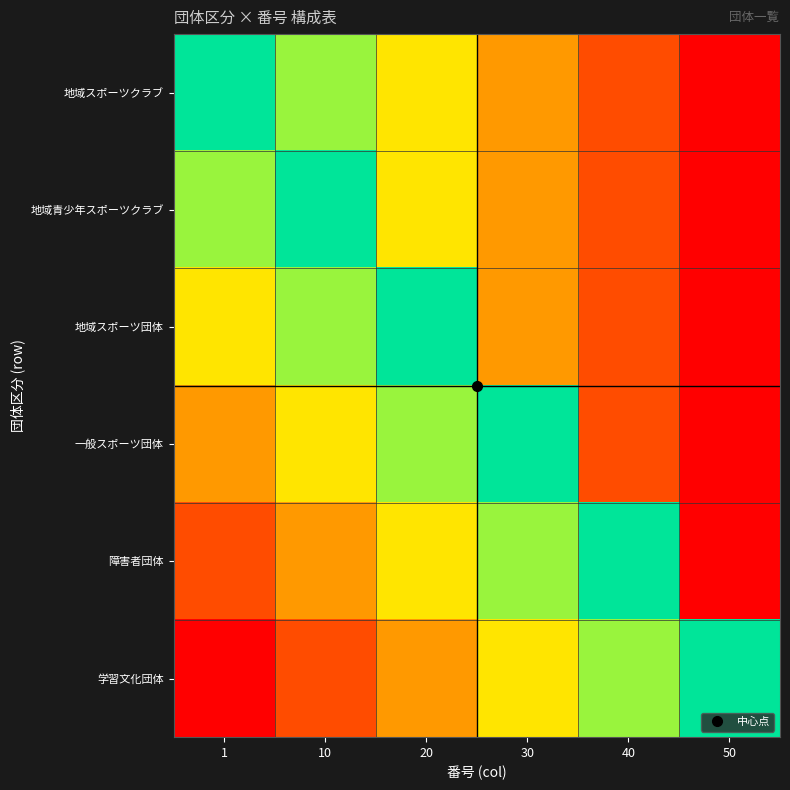

Reading right to left, what are all the values shown in this chart?

地域スポーツクラブ: 50=0.0	40=0.2	30=0.4	20=0.6	10=0.8	1=1.0
地域青少年スポーツクラブ: 50=0.0	40=0.2	30=0.4	20=0.6	10=1.0	1=0.8
地域スポーツ団体: 50=0.0	40=0.2	30=0.4	20=1.0	10=0.8	1=0.6
一般スポーツ団体: 50=0.0	40=0.2	30=1.0	20=0.8	10=0.6	1=0.4
障害者団体: 50=0.0	40=1.0	30=0.8	20=0.6	10=0.4	1=0.2
学習文化団体: 50=1.0	40=0.8	30=0.6	20=0.4	10=0.2	1=0.0